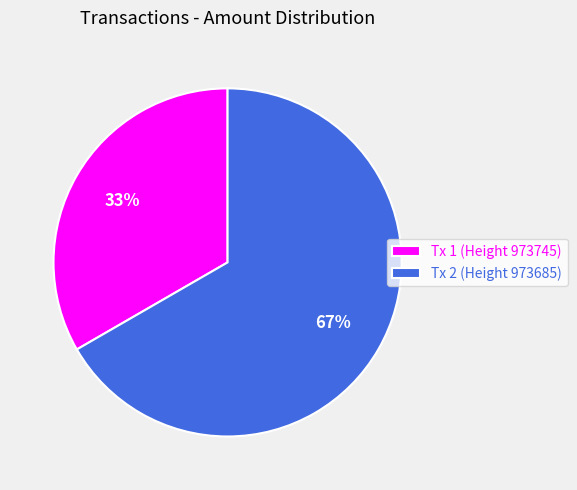

Which slice is the smallest?

Tx 1 (Height 973745)